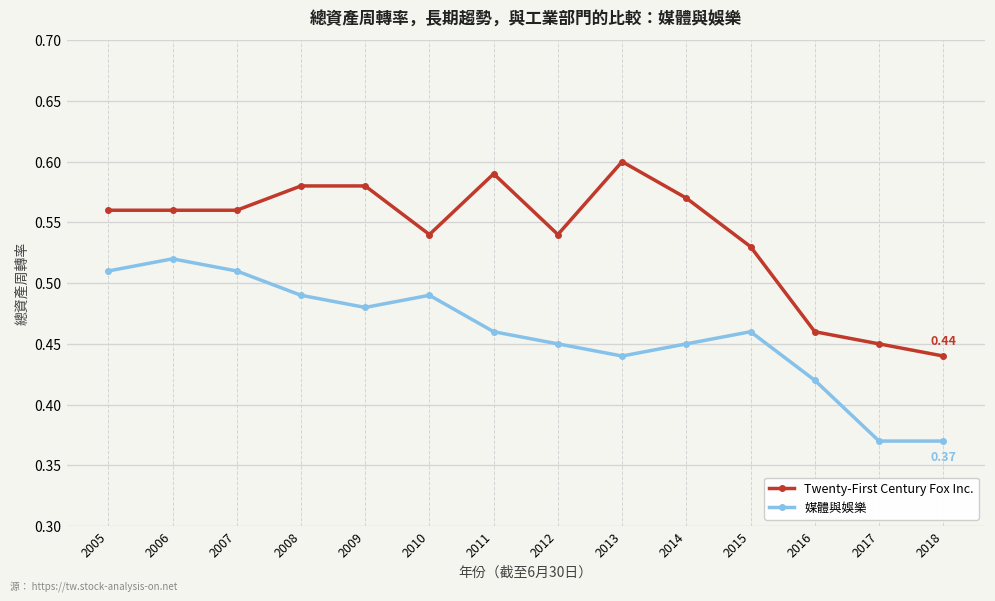

Is it true that Twenty-First Century Fox Inc. equals 0.3 at 2007?

False